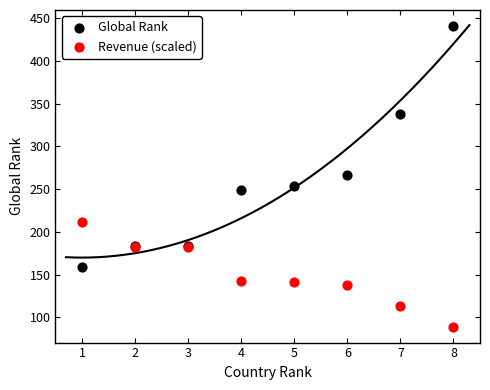

Which series contains the lowest Y value?

Revenue (scaled)